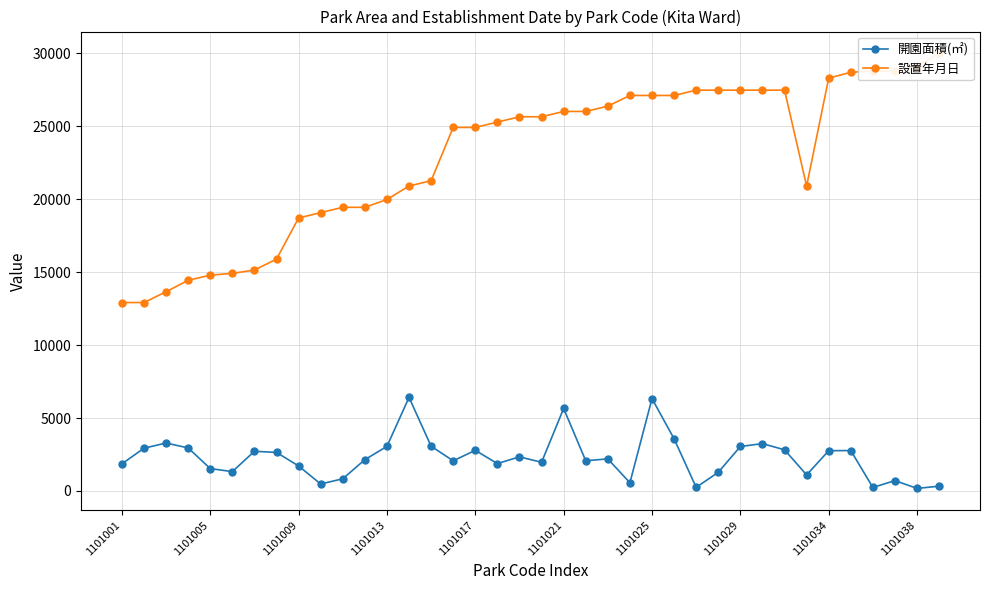

What is the sum of all 設置年月日 values?

871865